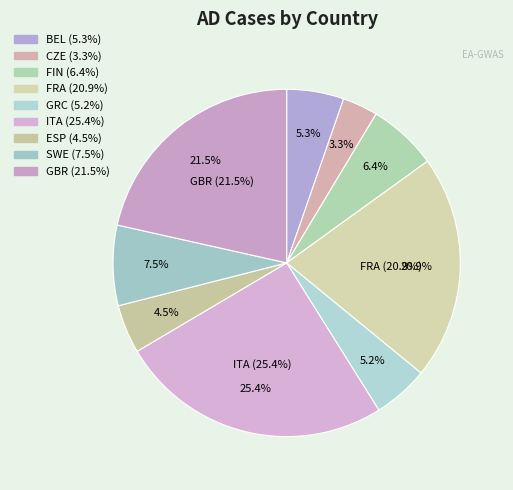

What percentage is the BEL slice, to the nearest percent?

5%